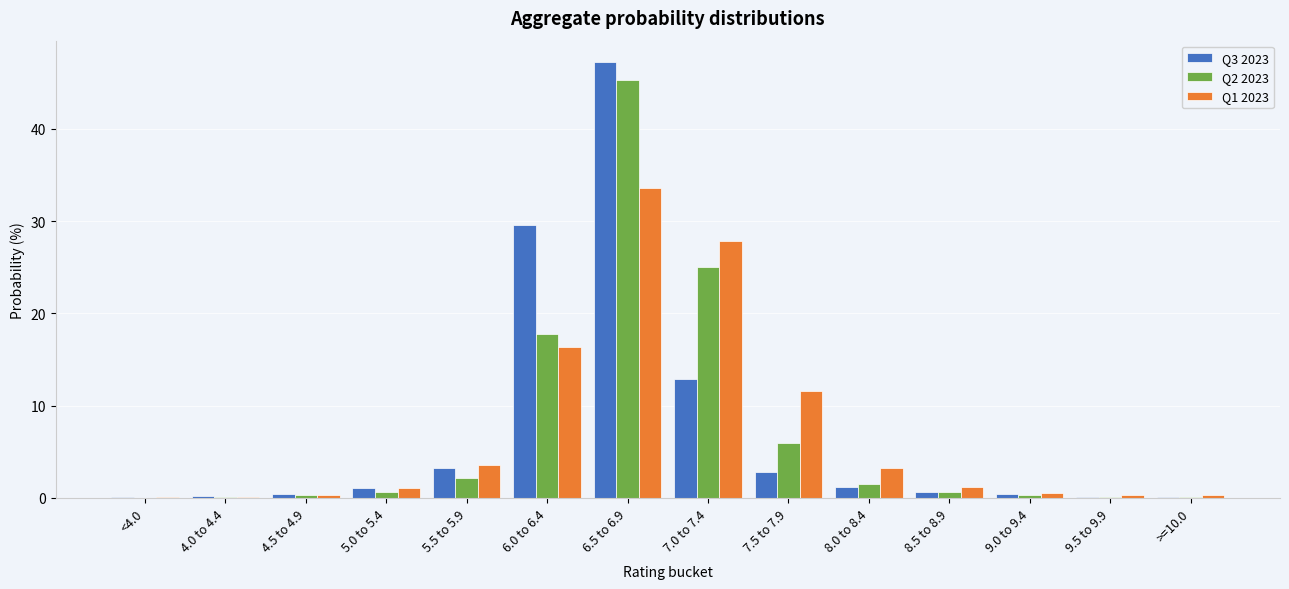

The value of Q1 2023 at 6.5 to 6.9 is 57.4. True or false?

False